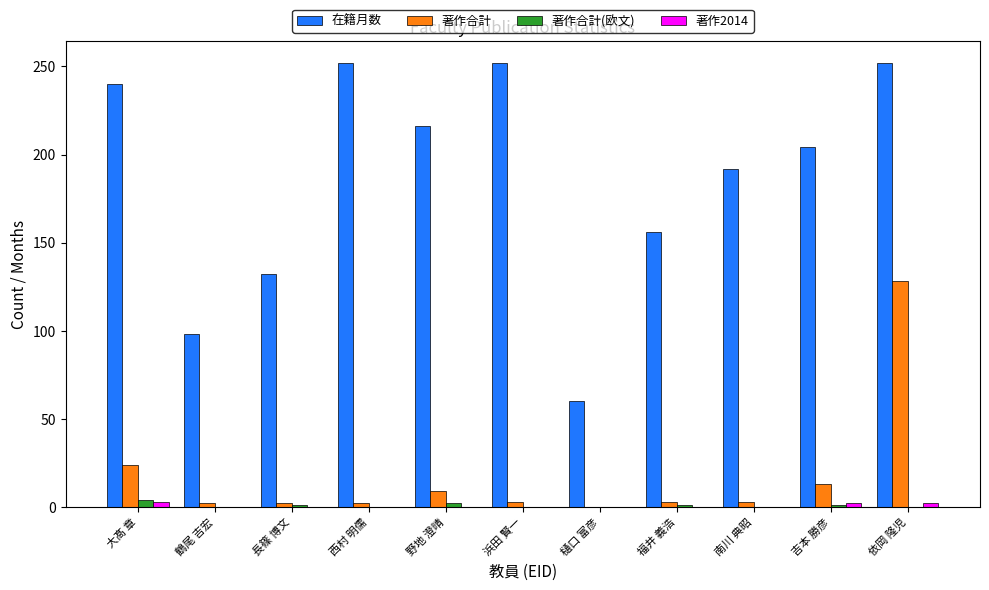

What is the spread (max minus min) of values at 野地 澄晴?

216